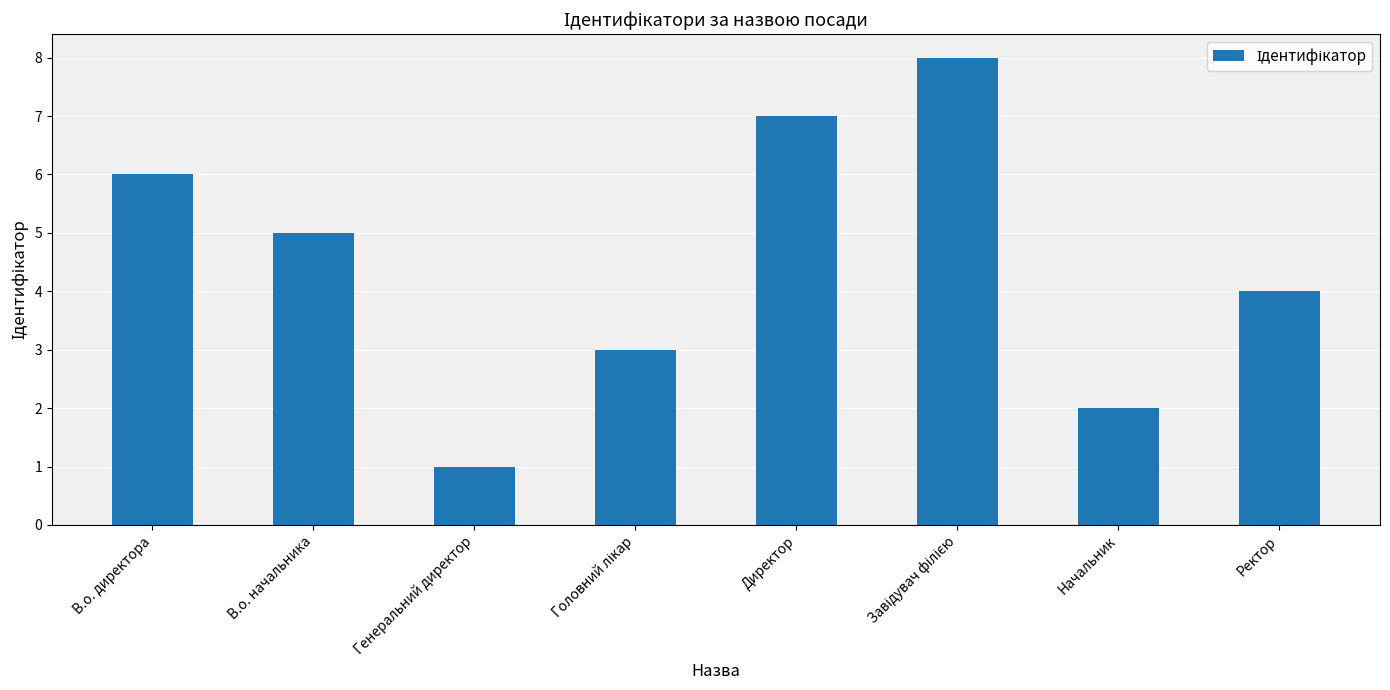

Reading right to left, transcribe all the data shown in this chart.

4	2	8	7	3	1	5	6